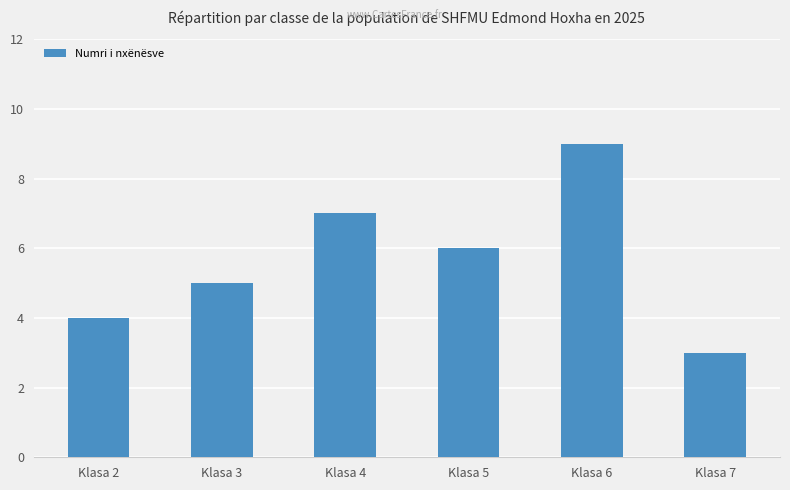

What is the sum of all values?

34